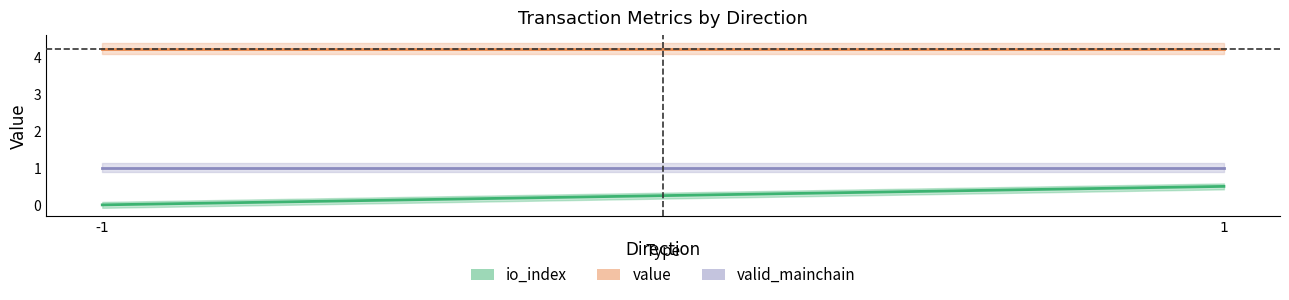

List the series in order of their overall mean, highest first.

value, valid_mainchain, io_index